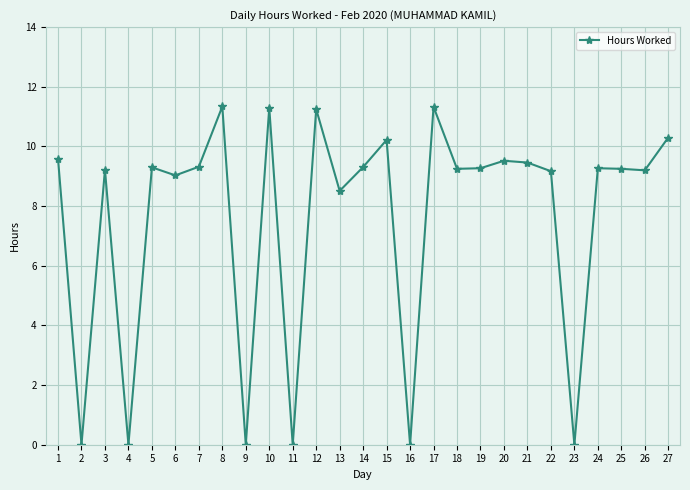

What is the change in value from 14 to 17?

+2.0